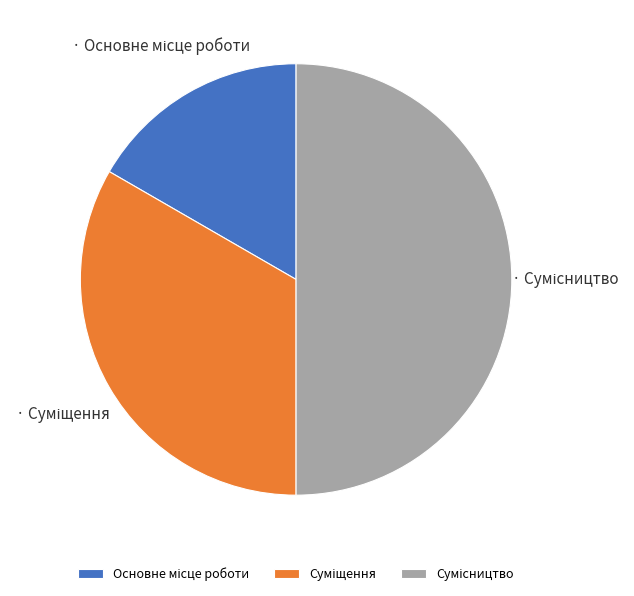

Rank the categories by value from highest to lowest.

Сумісництво, Суміщення, Основне місце роботи